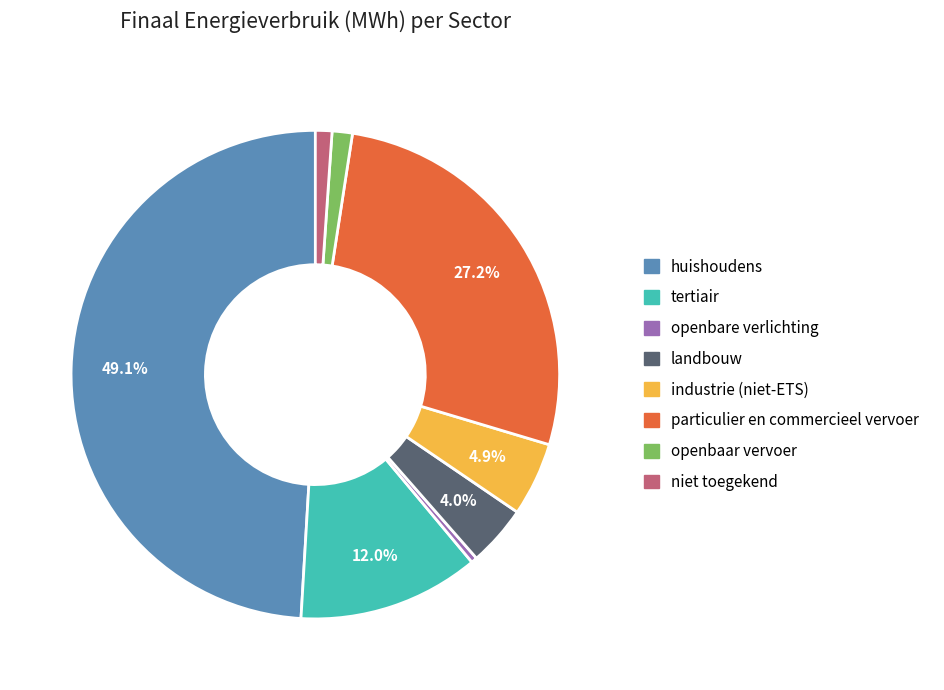

How many segments does this pie chart have?

8